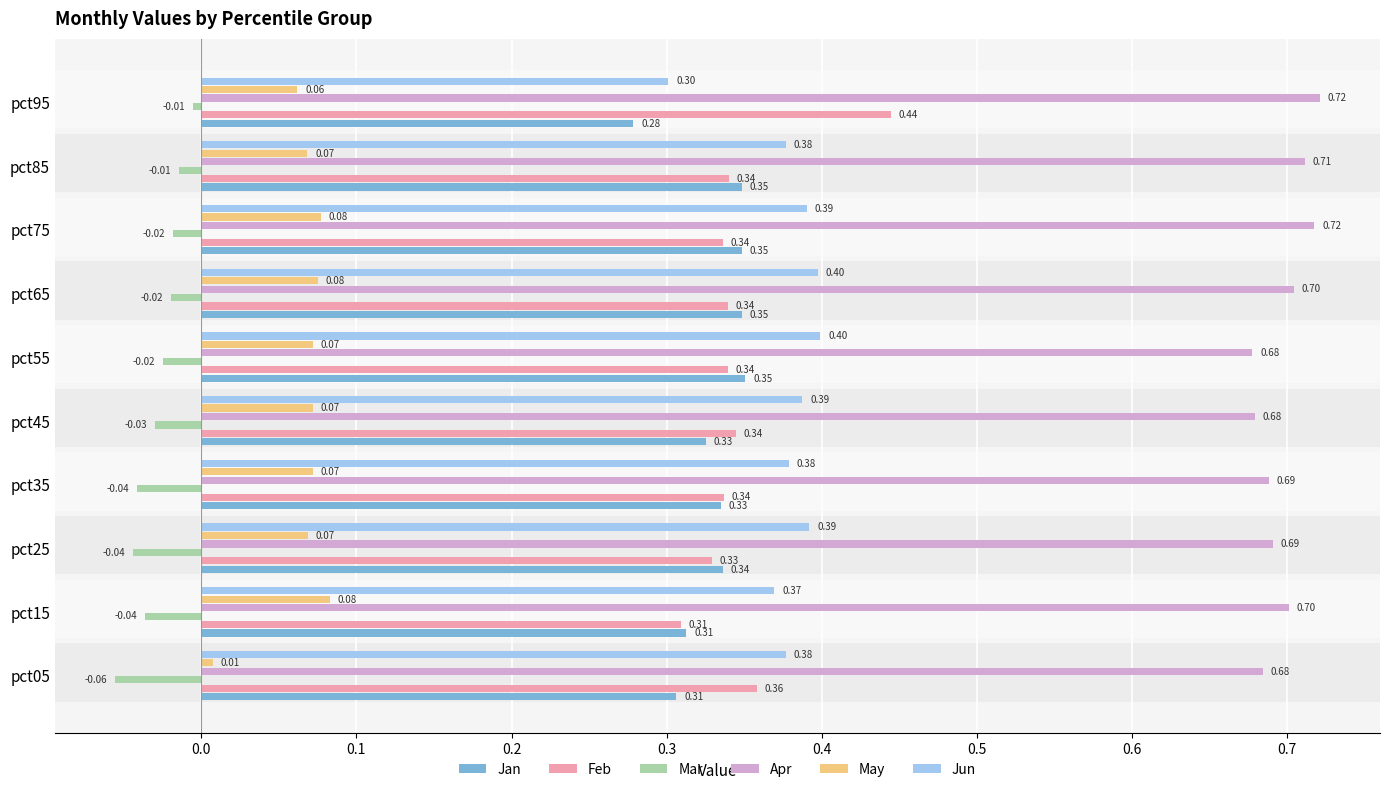

What are all the series names shown in the legend?

Jan, Feb, Mar, Apr, May, Jun